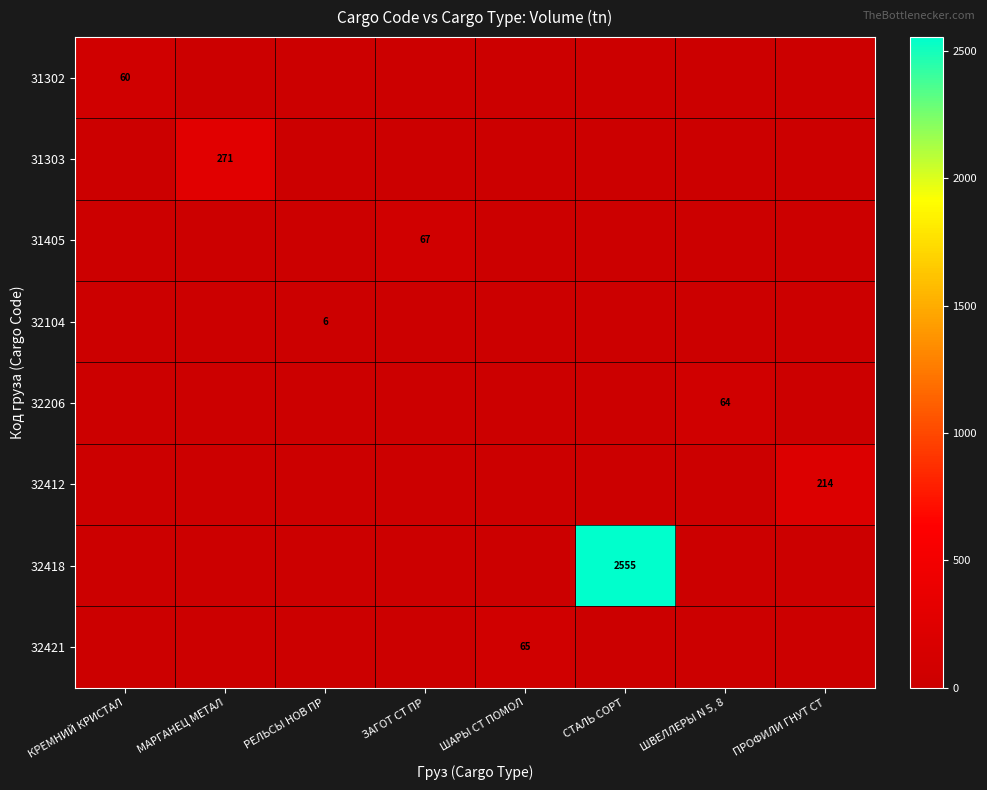

At how many categories does at least one series exceed 1242?

1